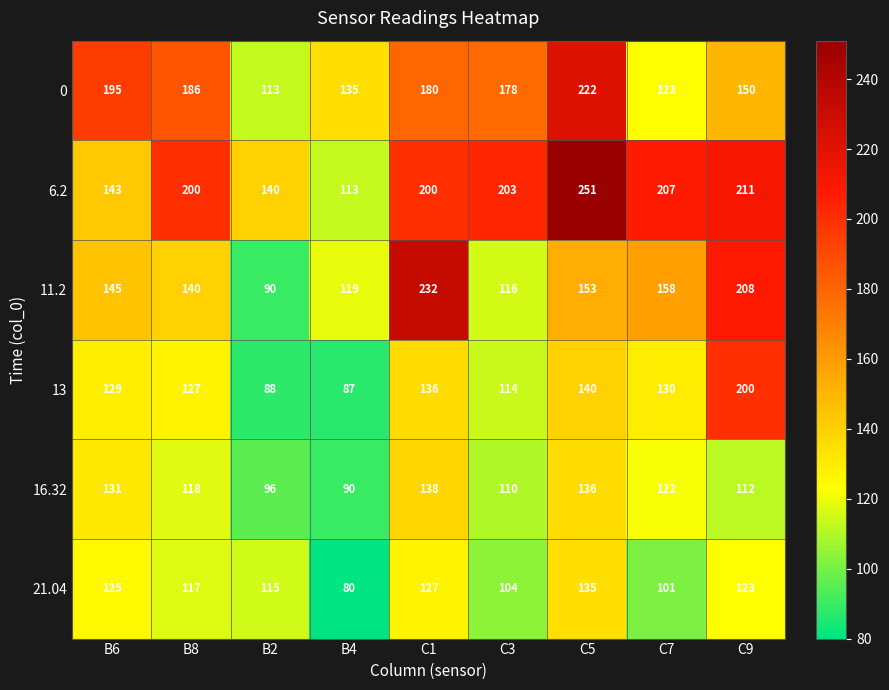

What value does the 0 series have at B6?

195